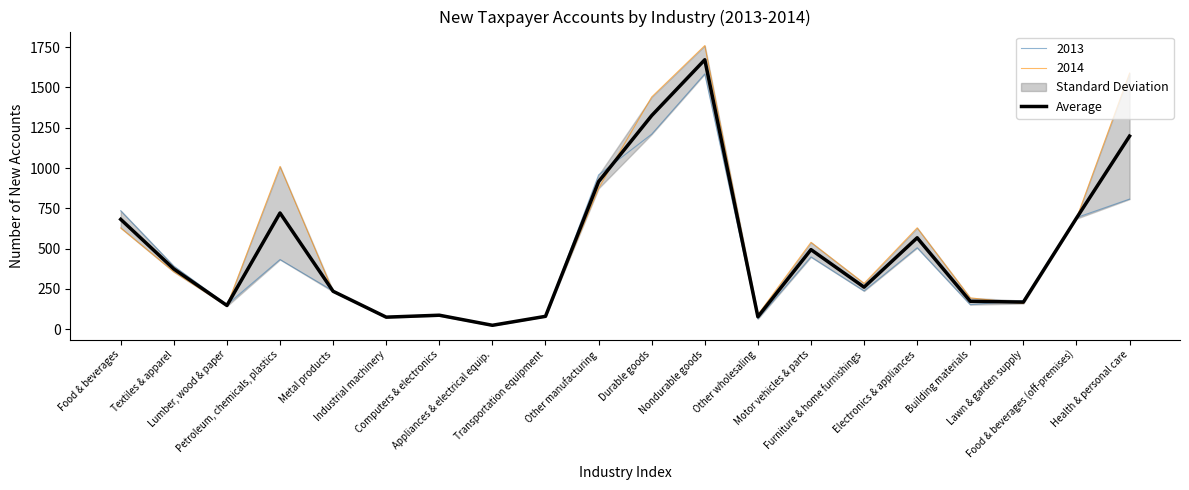

What is the maximum value shown in the chart?

1672.0